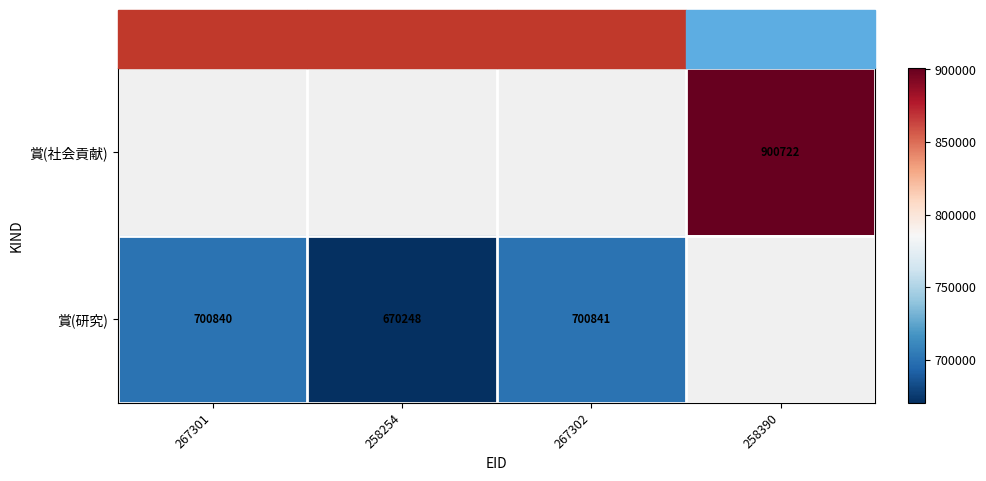

What is the difference between the 賞(研究) values at 258254 and 267301?

30592